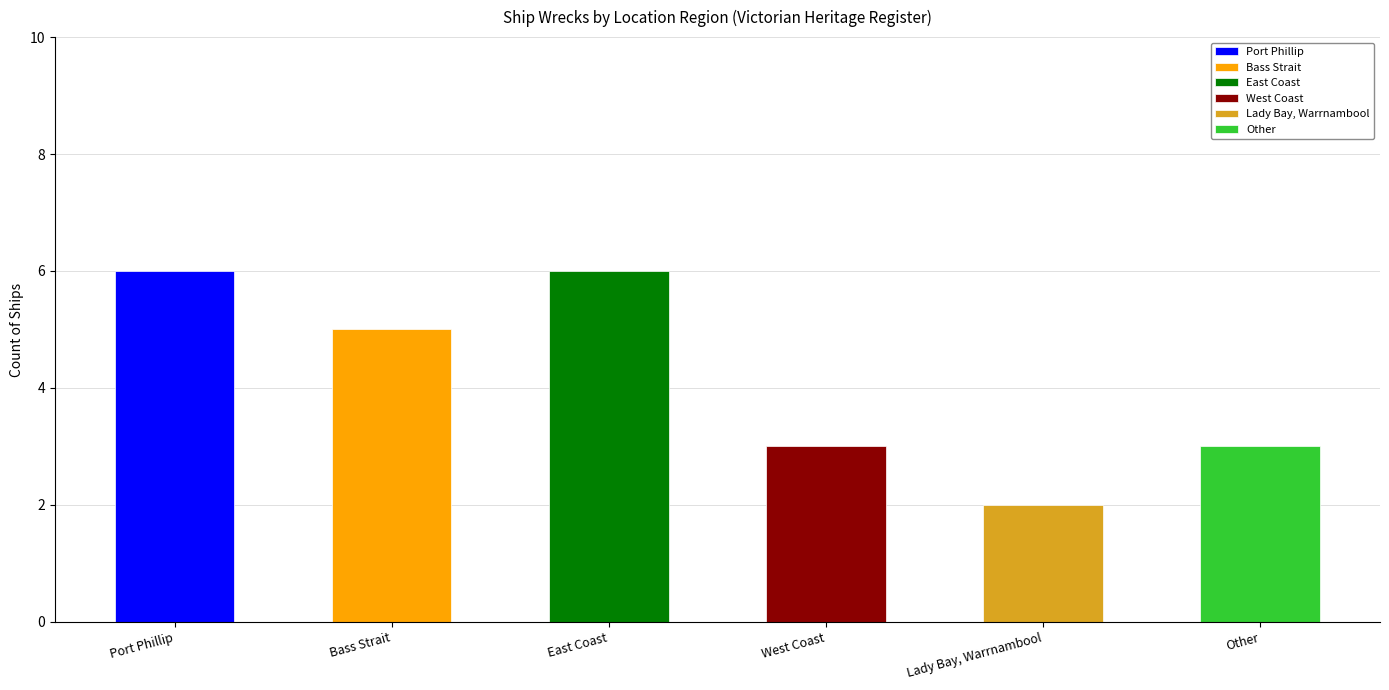

Rank the categories by value from highest to lowest.

Port Phillip, East Coast, Bass Strait, West Coast, Other, Lady Bay, Warrnambool